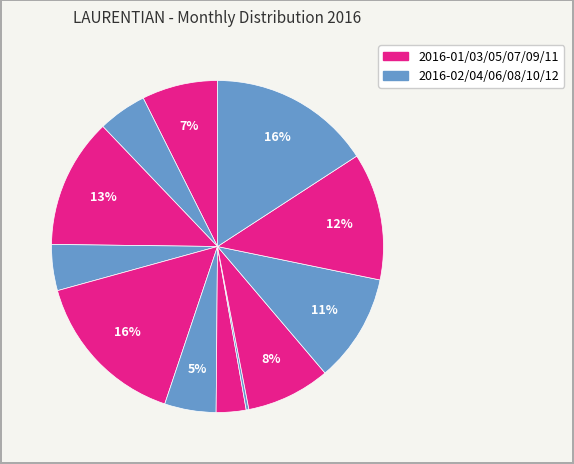

To the nearest percent, what is the average slice percentage?

8%